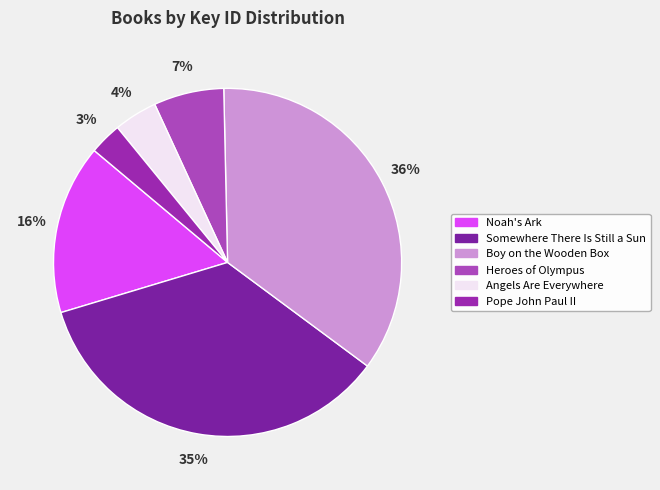

What is the smallest slice in the pie chart?

Pope John Paul II